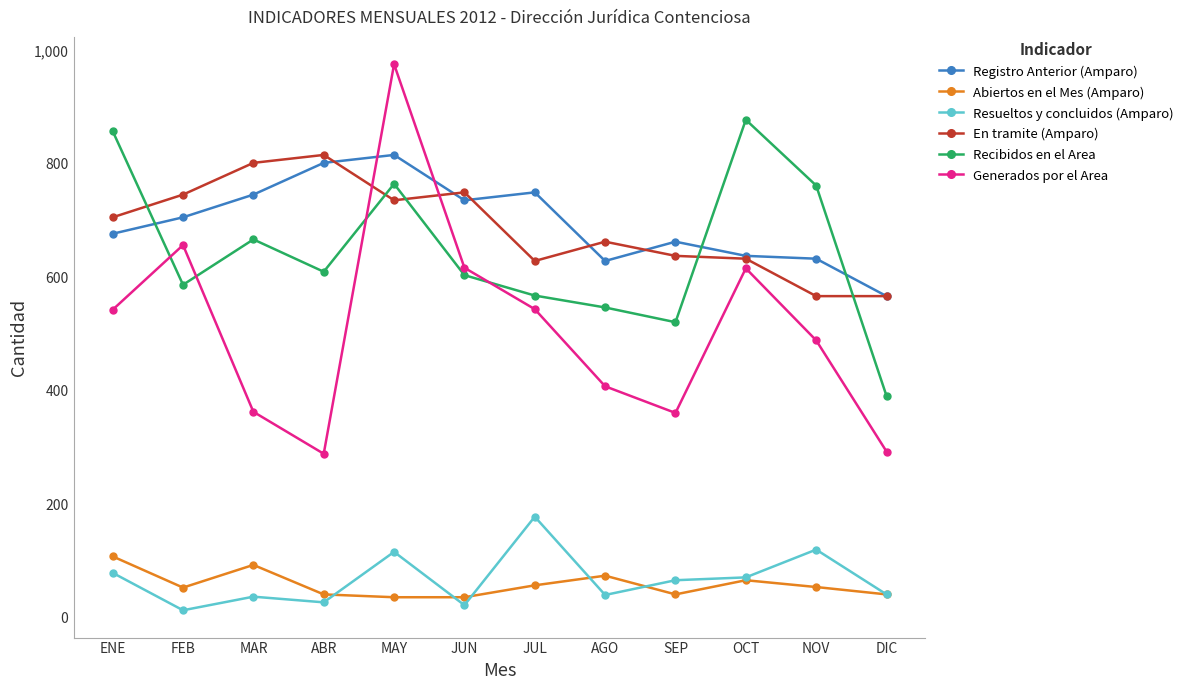

True or false: Generados por el Area and Abiertos en el Mes (Amparo) cross at least once.

False